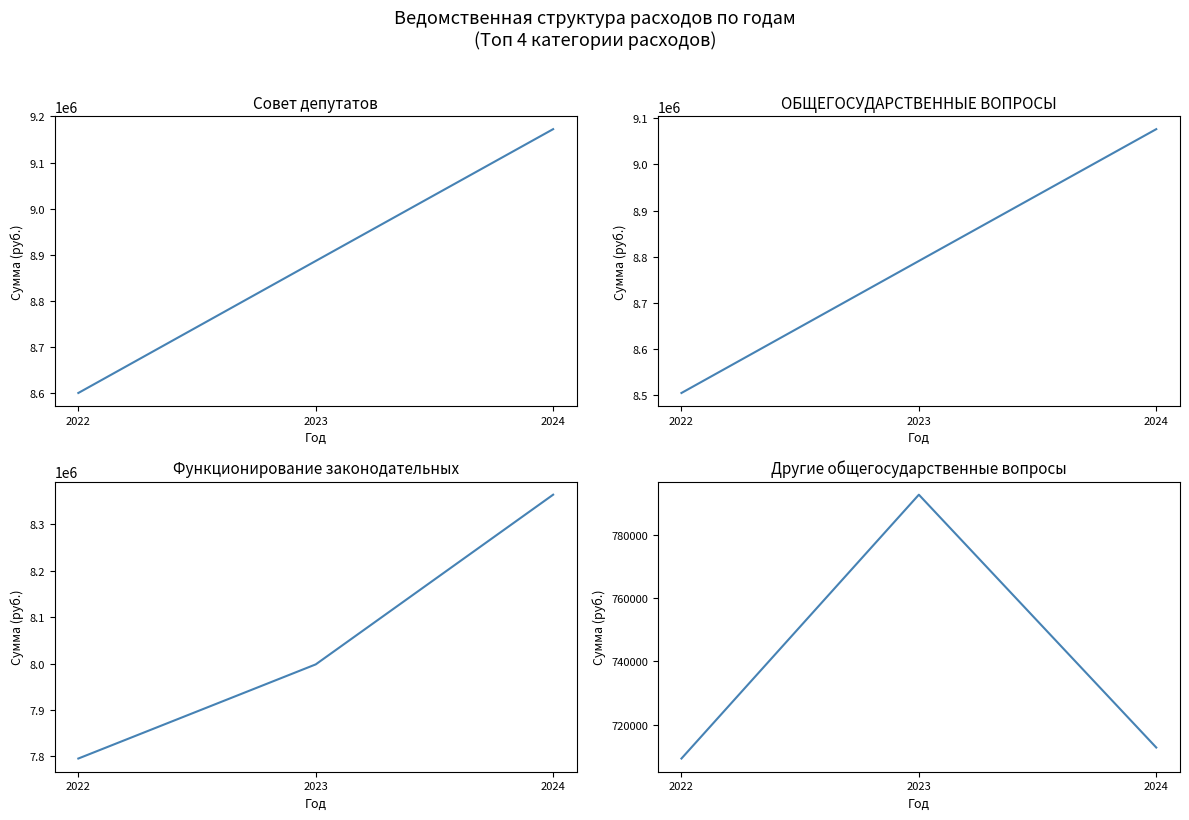

Reading left to right, what are all the values shown in this chart?

Совет депутатов: 8600855.3	8886844.3	9172387.3
ОБЩЕГОСУДАРСТВЕННЫЕ ВОПРОСЫ: 8504855.3	8790844.3	9076387.3
Функционирование законодательных: 7795549.8	7998252.5	8363608.8
Другие общегосударственные вопросы: 709305.6	792591.9	712778.6